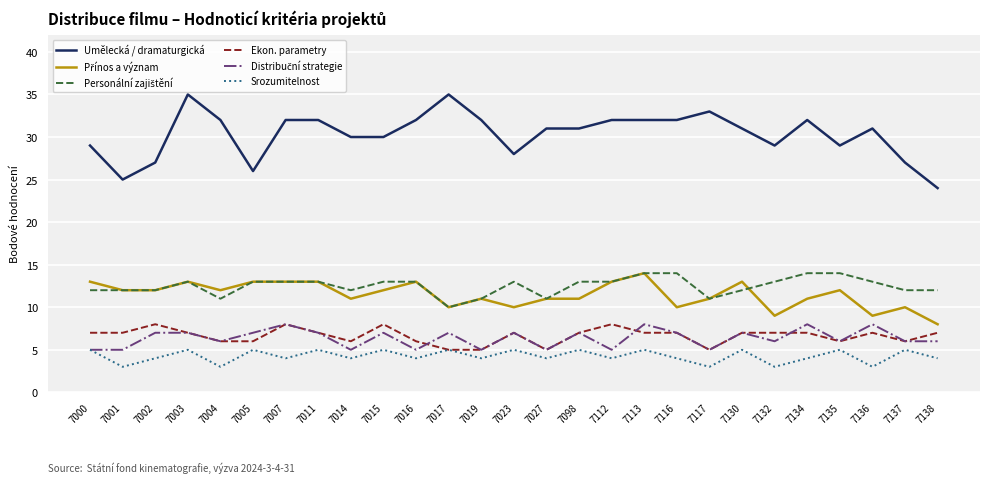

What is the difference between the highest and lowest values at 7007?

28